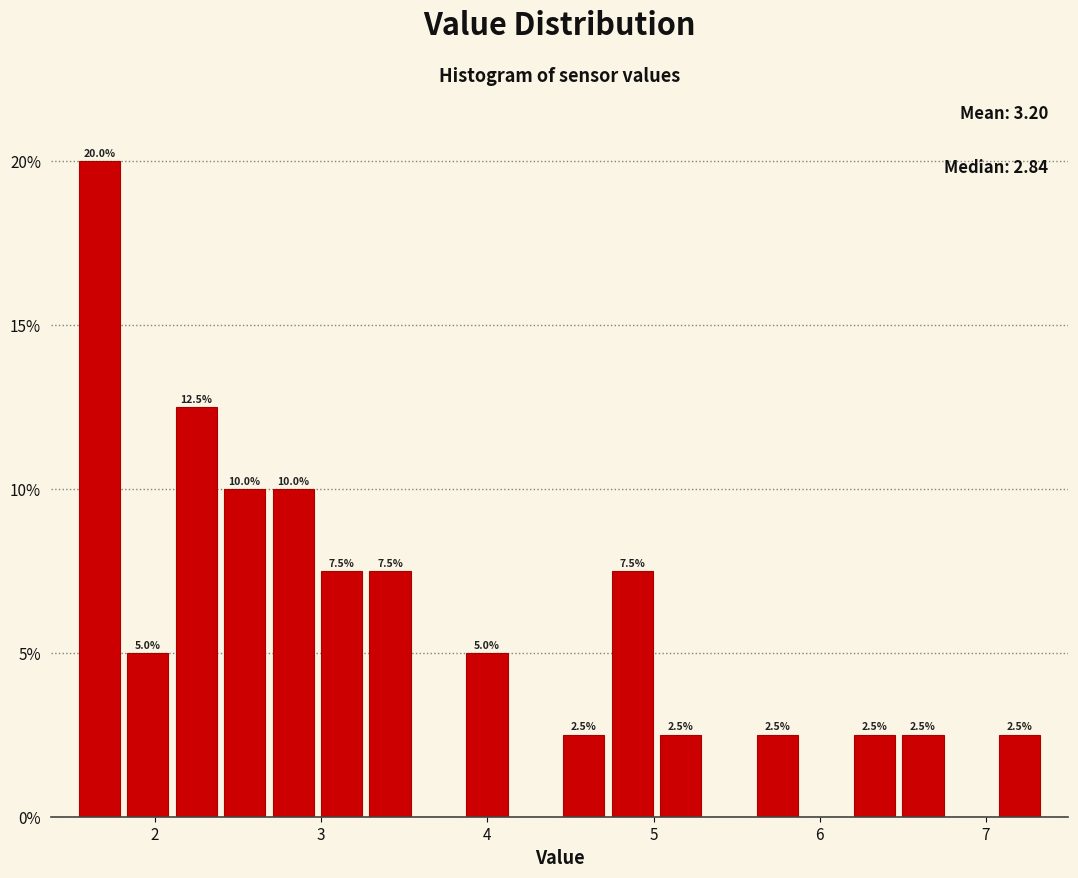

Around what value on the x-axis is the tallest bar? Give the approximate position of its centre, as read against the axis.

1.7